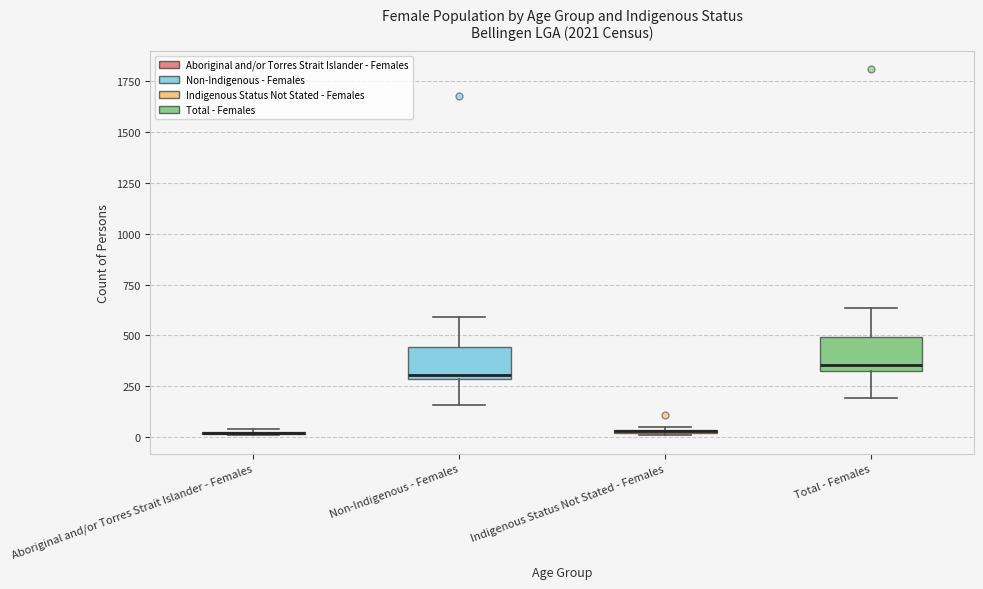

Where is the lower edge of the box for Non-Indigenous - Females on the y-axis? The values are not printed on the chart, so give them approximately, as read against the axis.

300